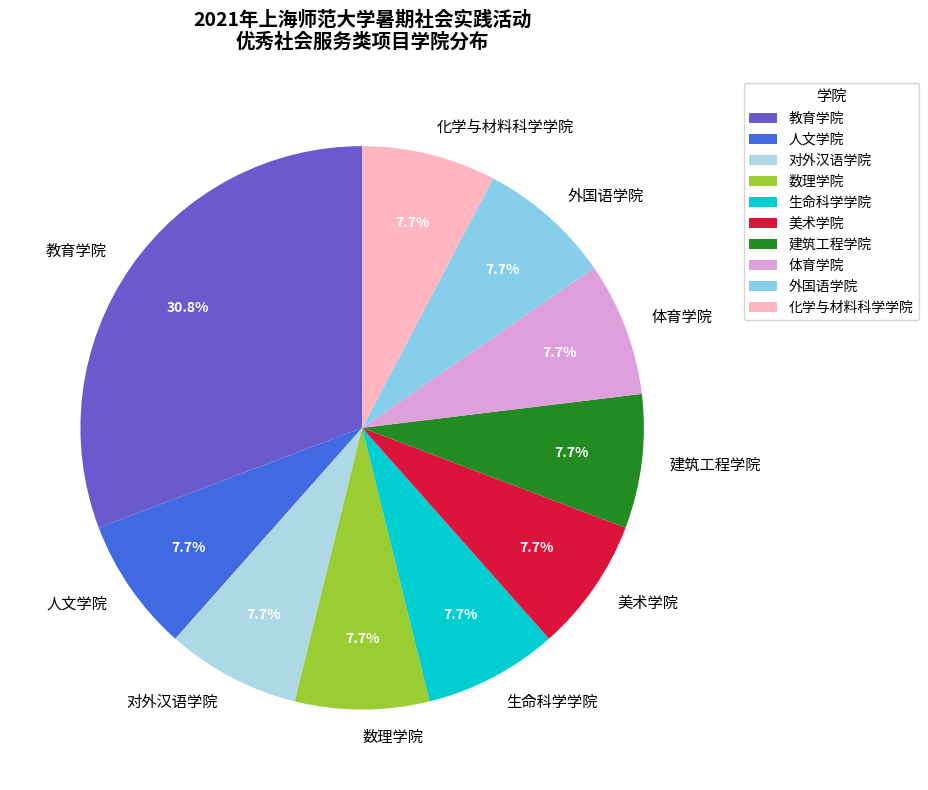

To the nearest percent, what percentage of the pie is 对外汉语学院?

8%